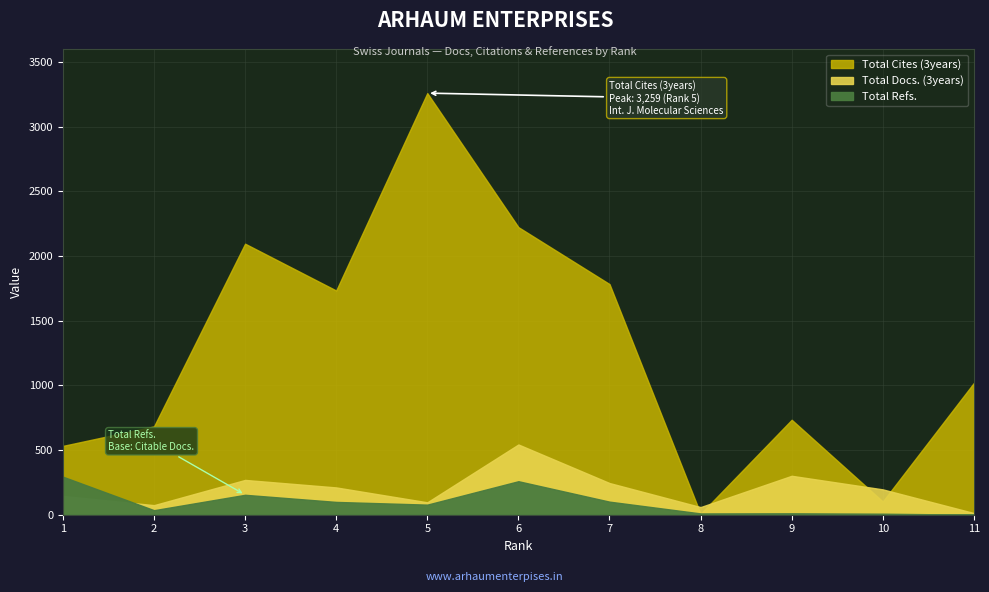

How many values in the Total Refs. series are below 78?

5